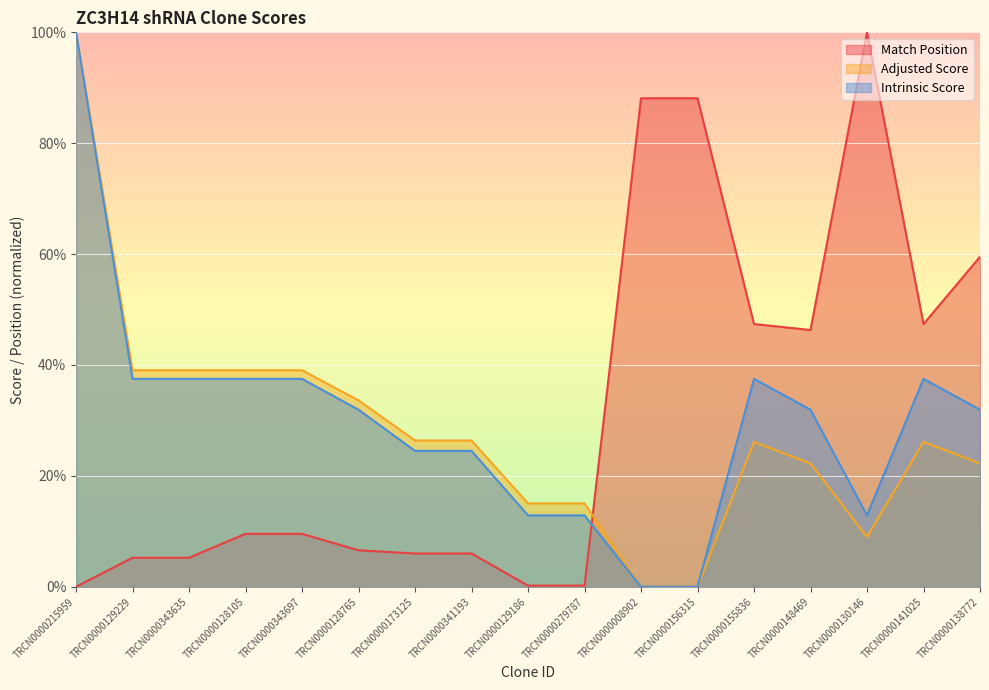

What is the greatest value displayed?

100.0